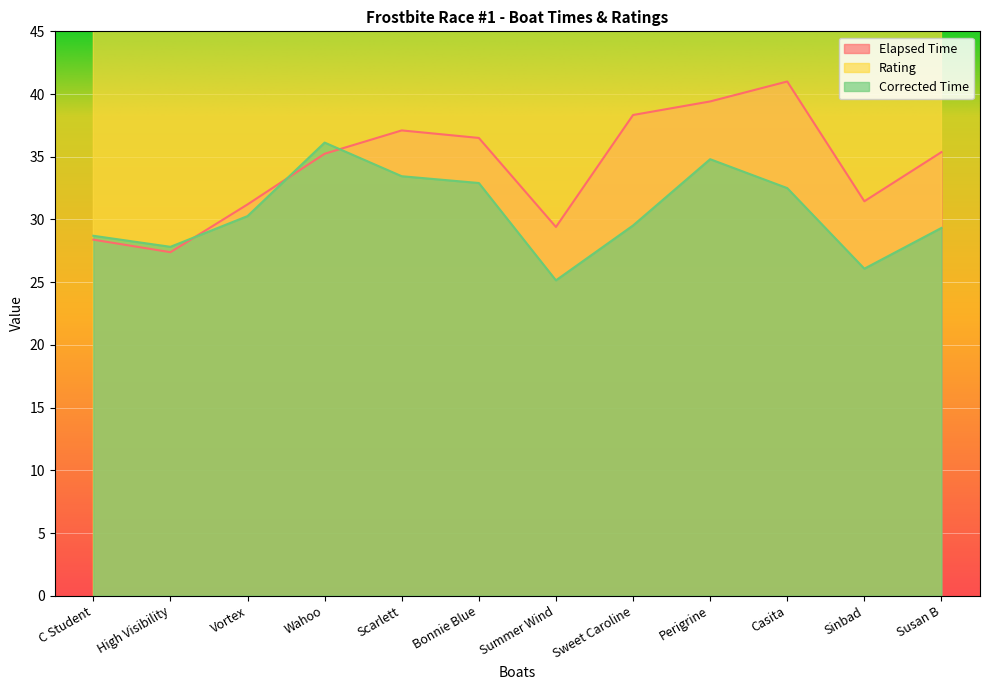

How many lines are shown in the chart?

3